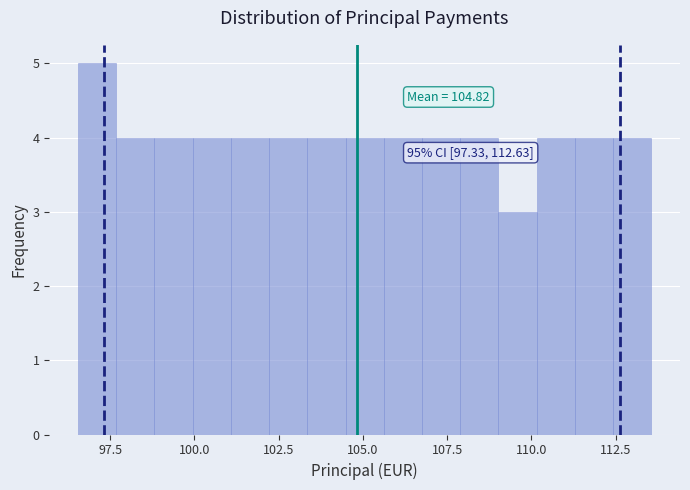

Read against the x-axis, roughly where is the centre of the tallest bar?

97.0